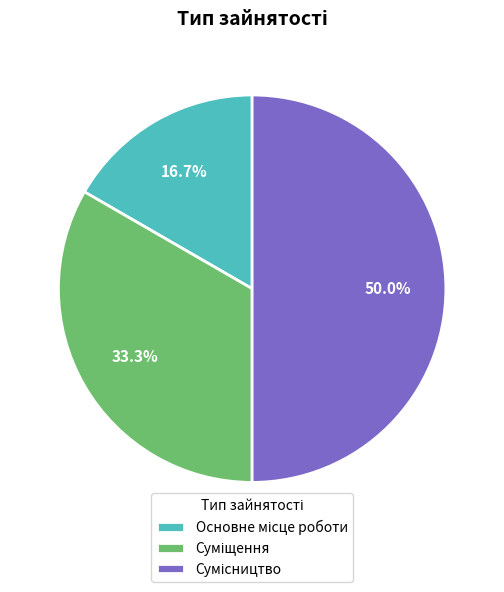

What is the ratio of the value at Основне місце роботи to the value at Суміщення?

0.5